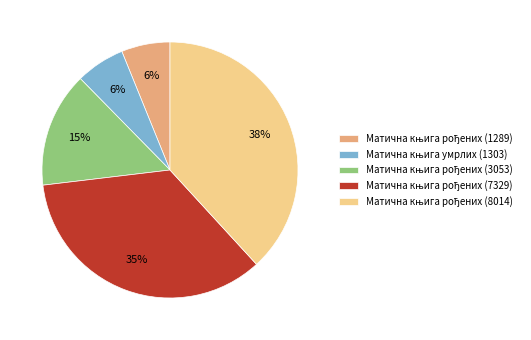

To the nearest percent, what is the average slice percentage?

20%